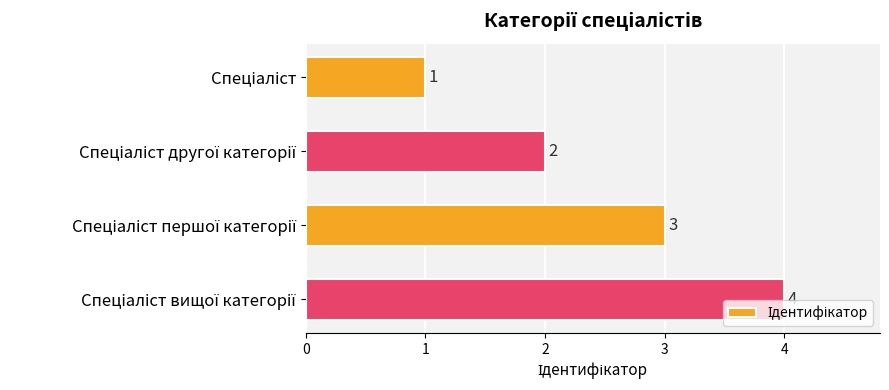

How many values are between 2 and 4?

3